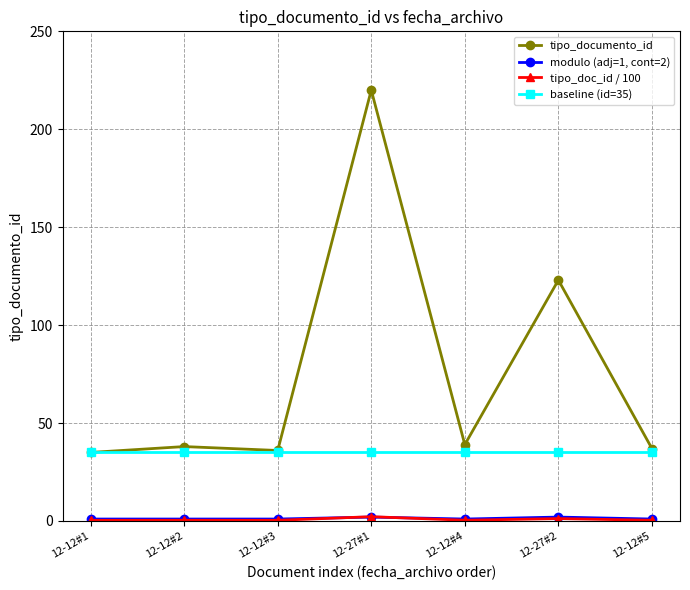

At how many categories does at least one series exceed 14?

7